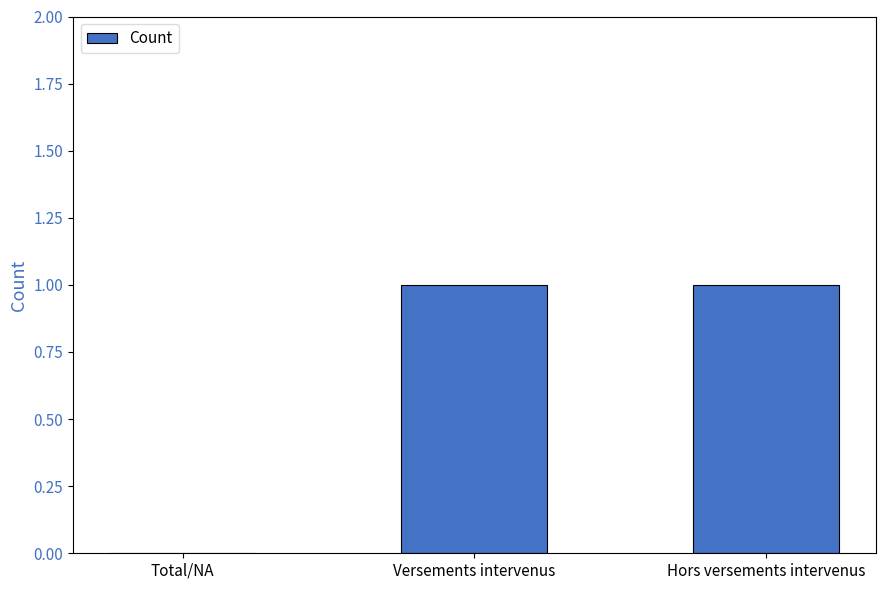

True or false: the data shows 1 at Versements intervenus.

True